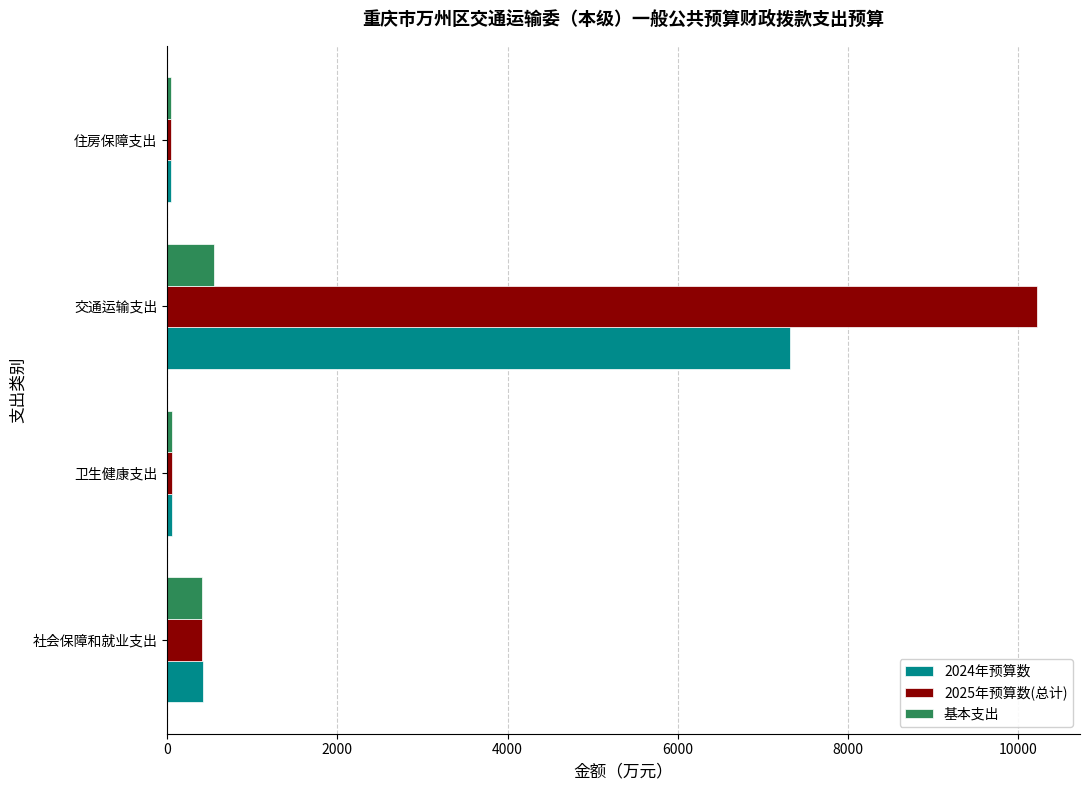

The value of 2024年预算数 at 交通运输支出 is 7312.5. True or false?

True